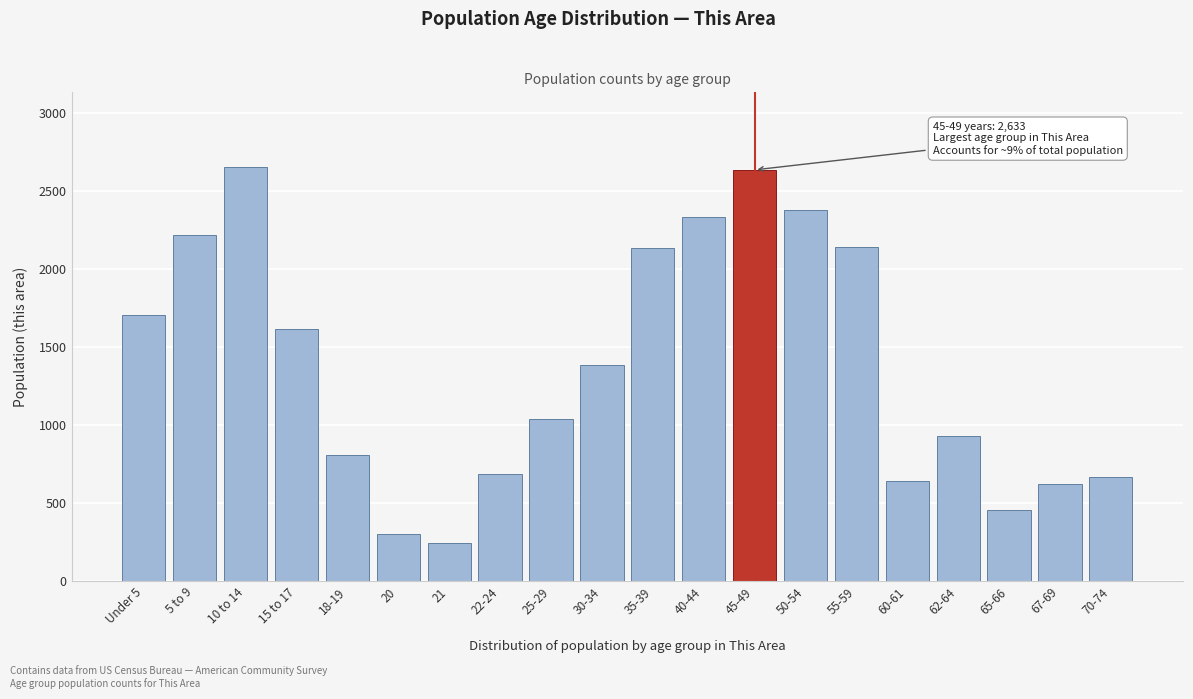

At which label is the value closest to 1449?

30-34